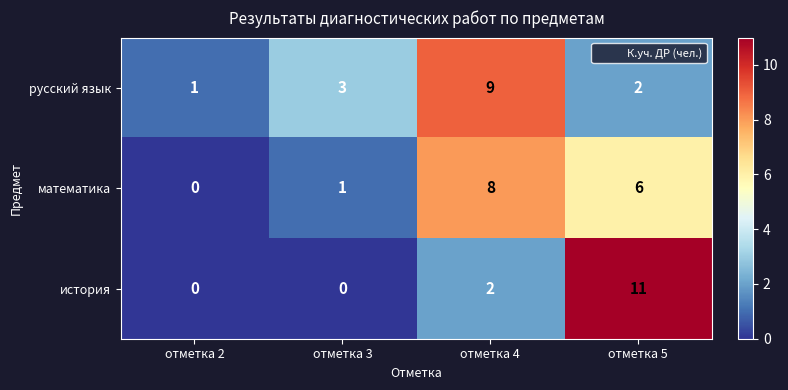

At how many categories does at least one series exceed 2?

3